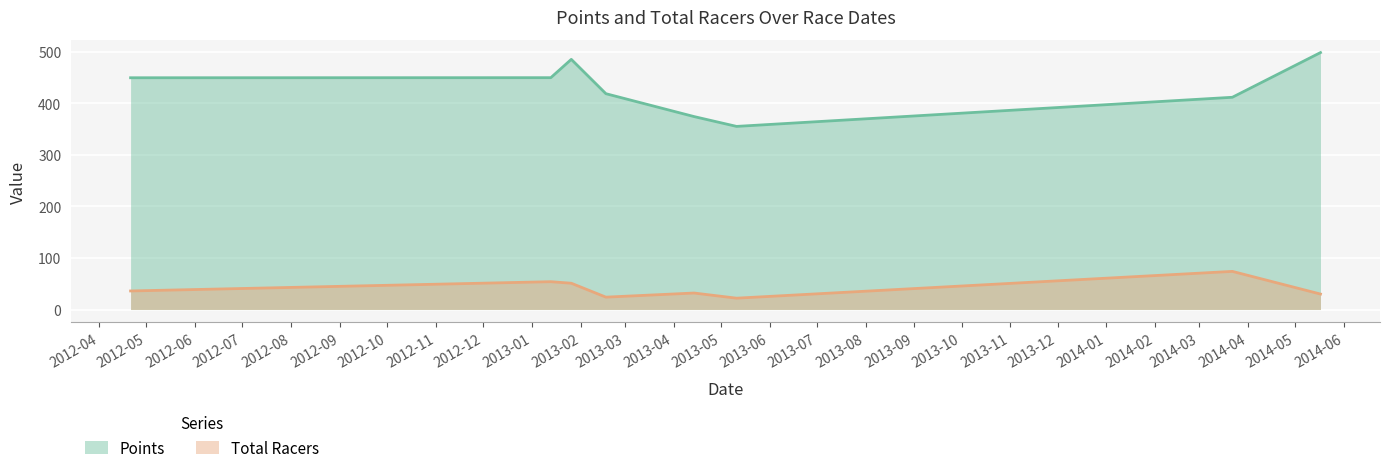

Read the Points value at 2013-04-14.

374.5